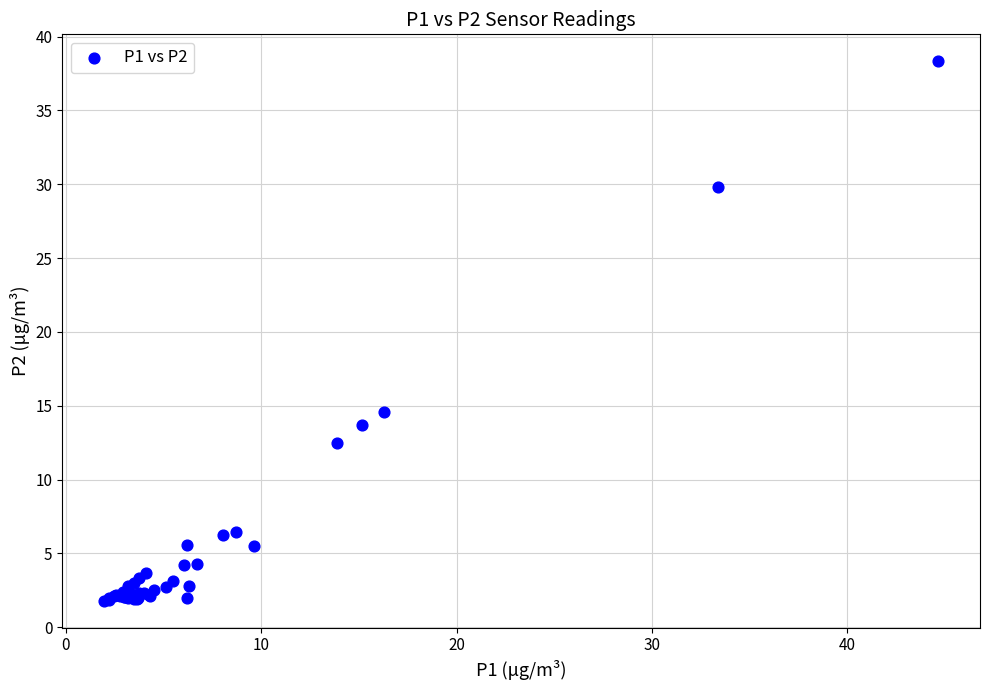

What Y value in the scatter plot is closest to 20?

14.6